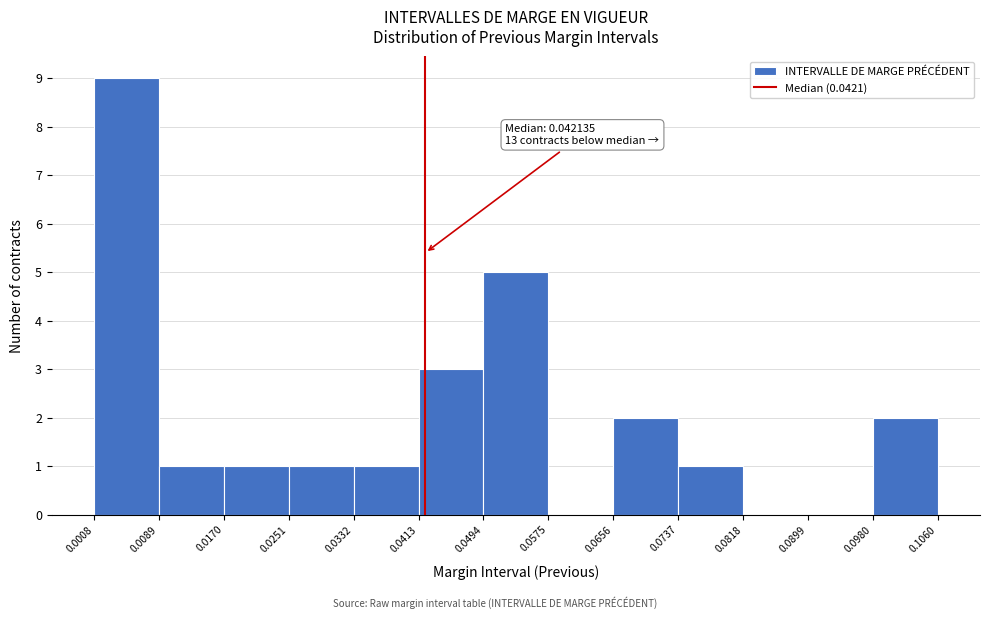

Over which range of the x-axis is the bar tallest?

0.0008 to 0.0089